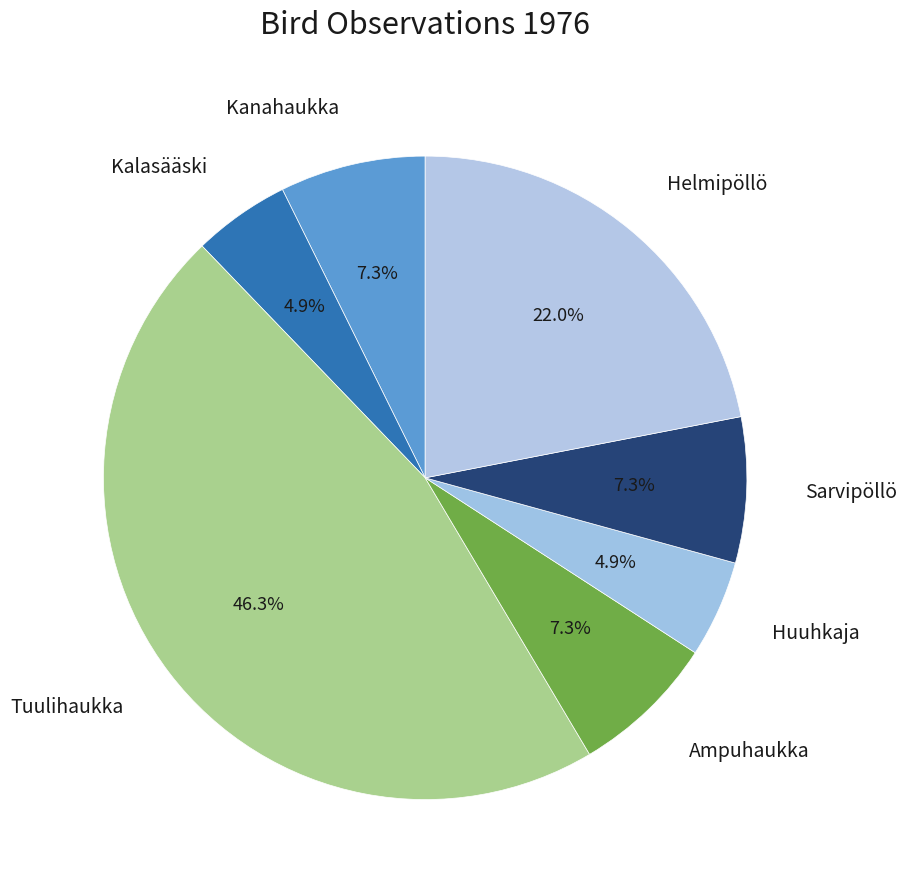

How many segments does this pie chart have?

7